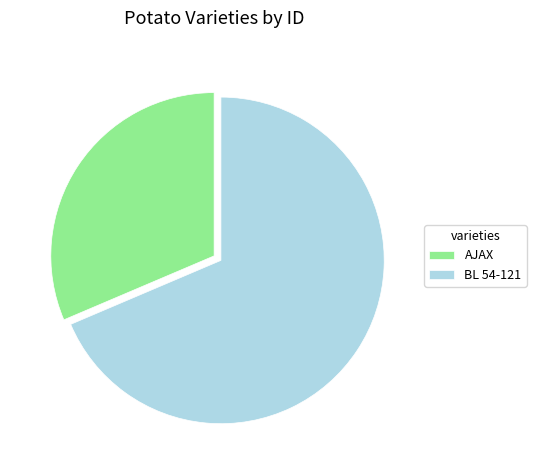

Do AJAX and BL 54-121 together represent more than half of the pie?

Yes